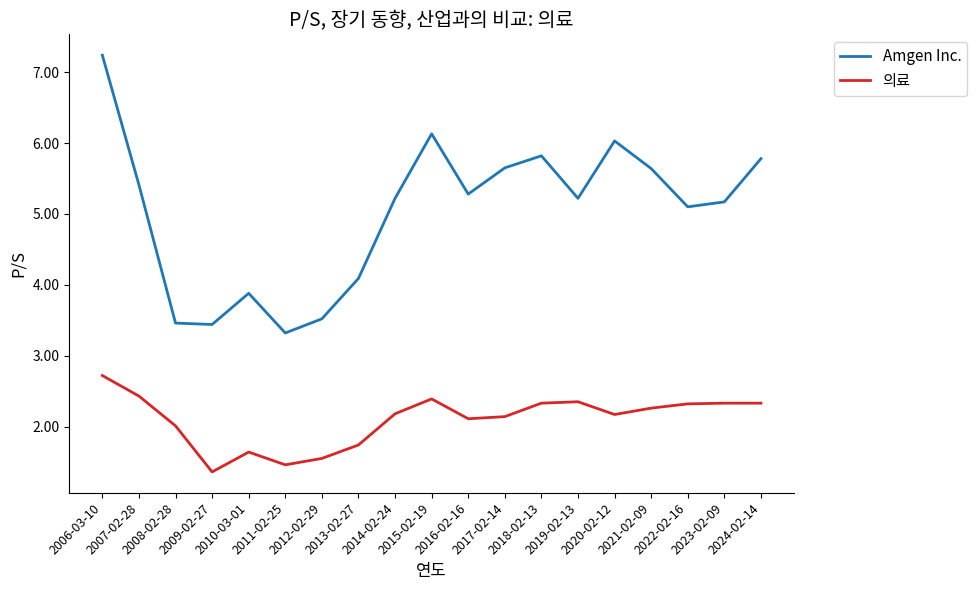

How many lines are shown in the chart?

2